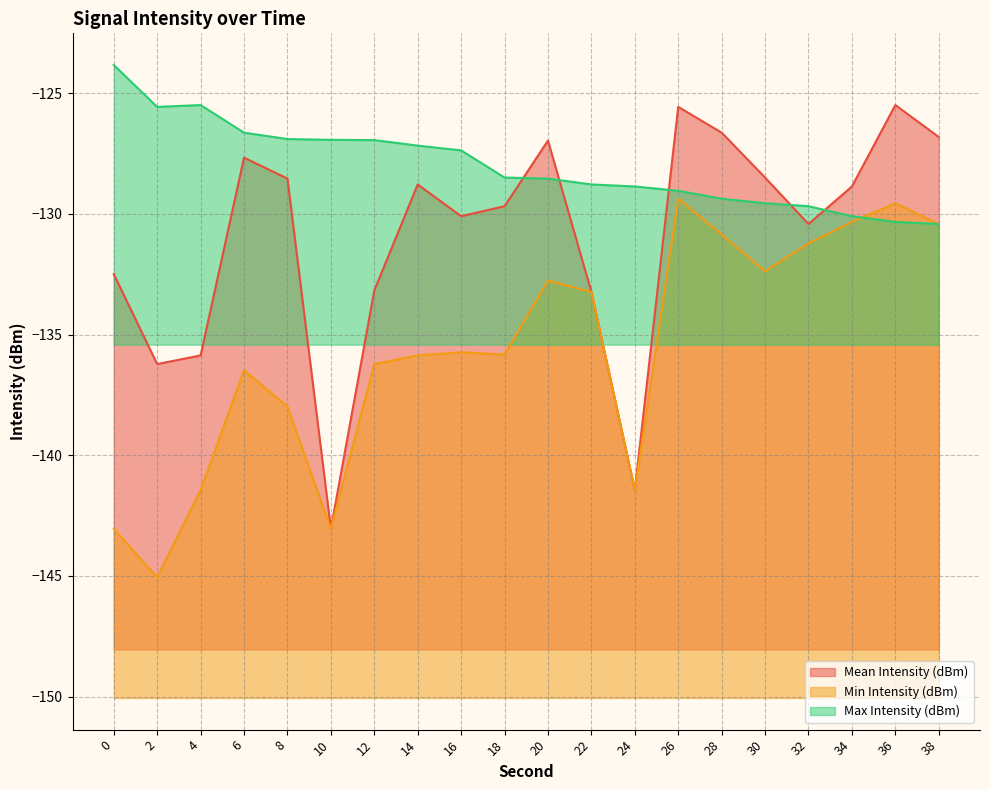

True or false: Mean Intensity (dBm) and Min Intensity (dBm) cross at least once.

False